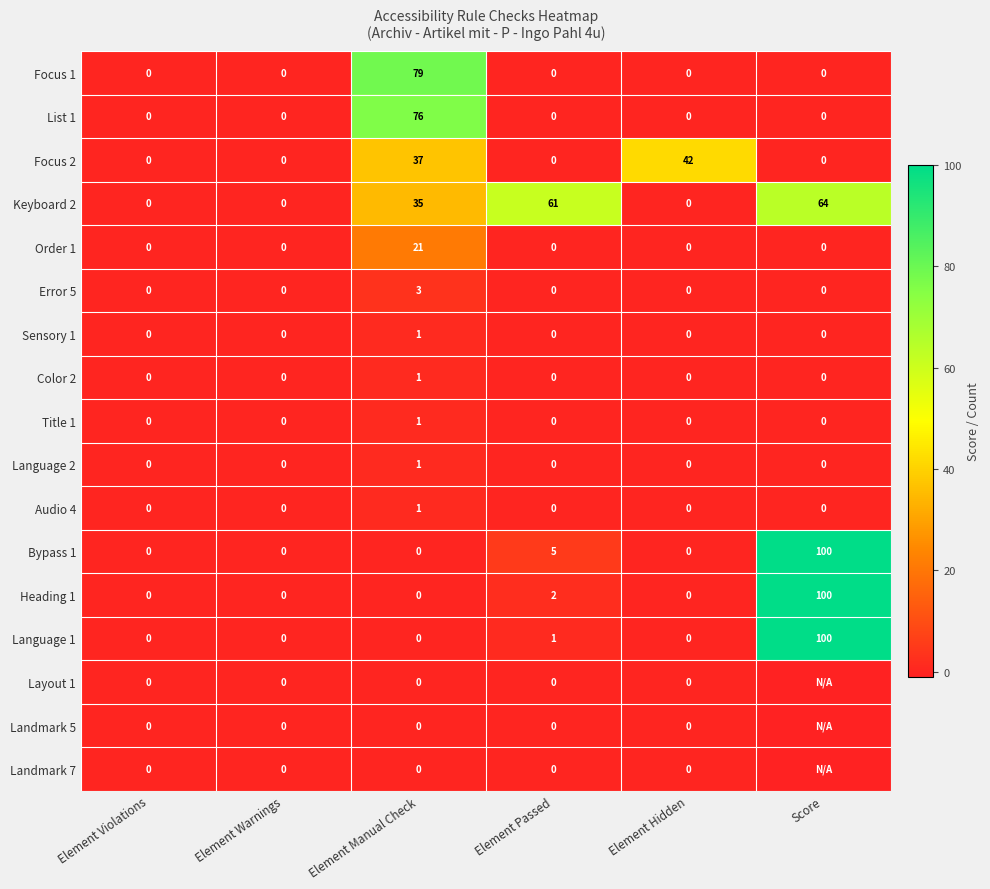

What is the smallest value displayed?

-1